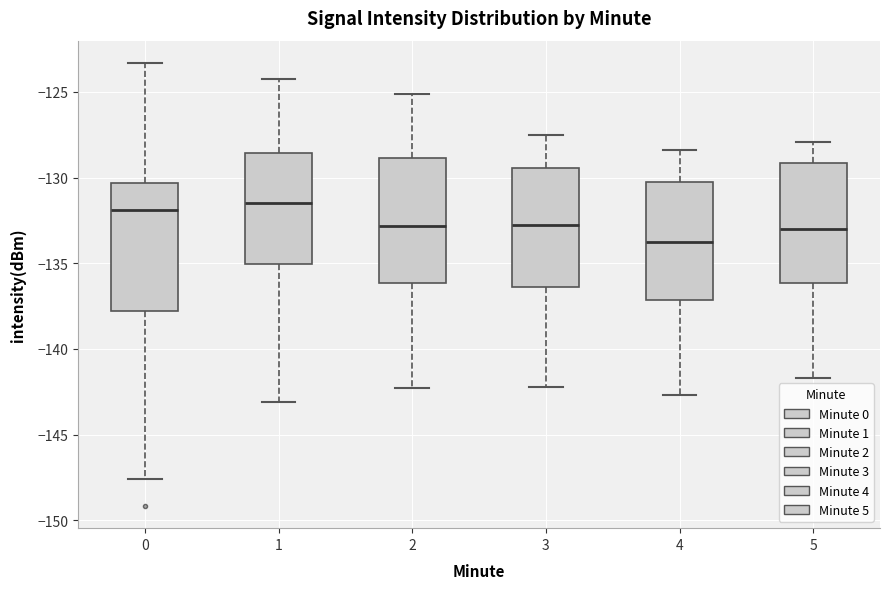

Which box has the lowest median line?

4